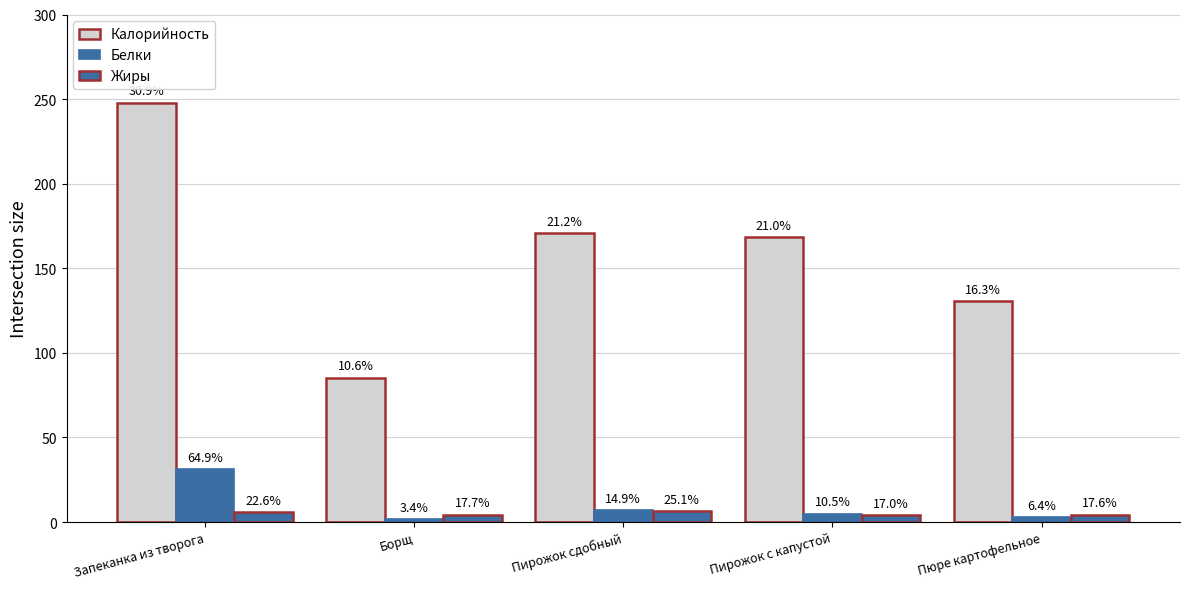

Which series has the largest range (max minus min)?

Калорийность